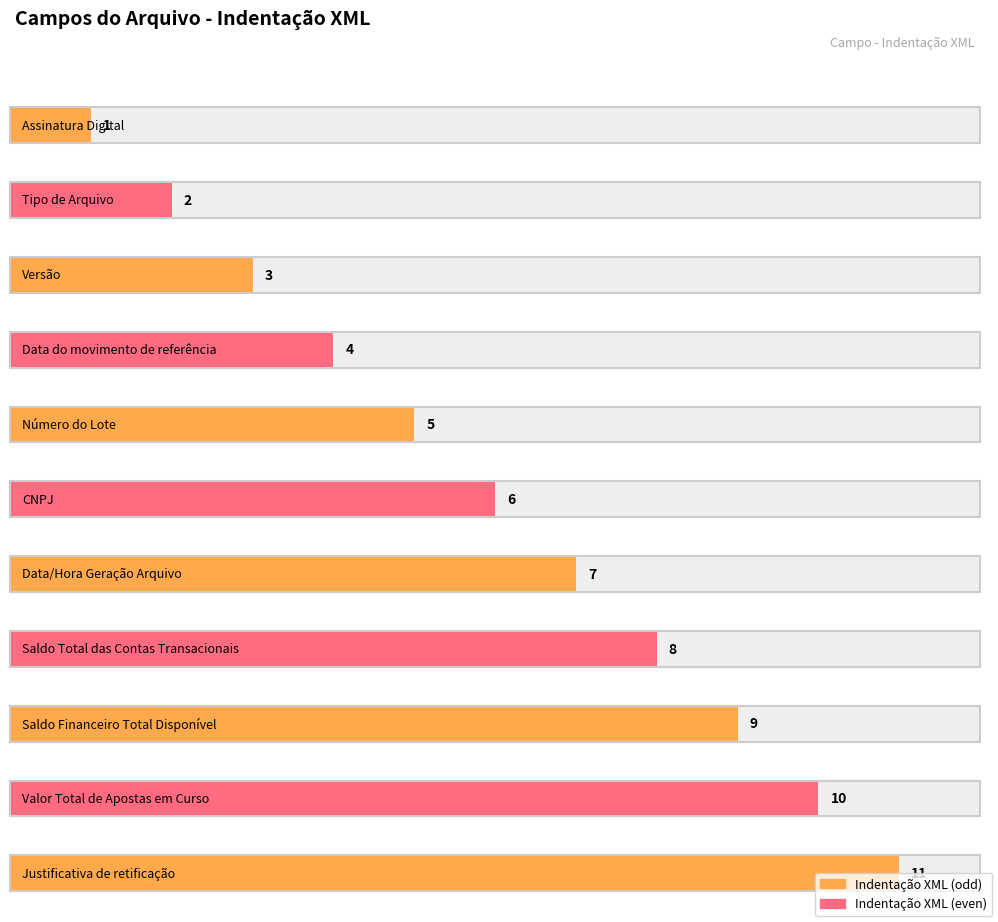

What is the label of the 3rd bar from the right?

Saldo Financeiro Total Disponível